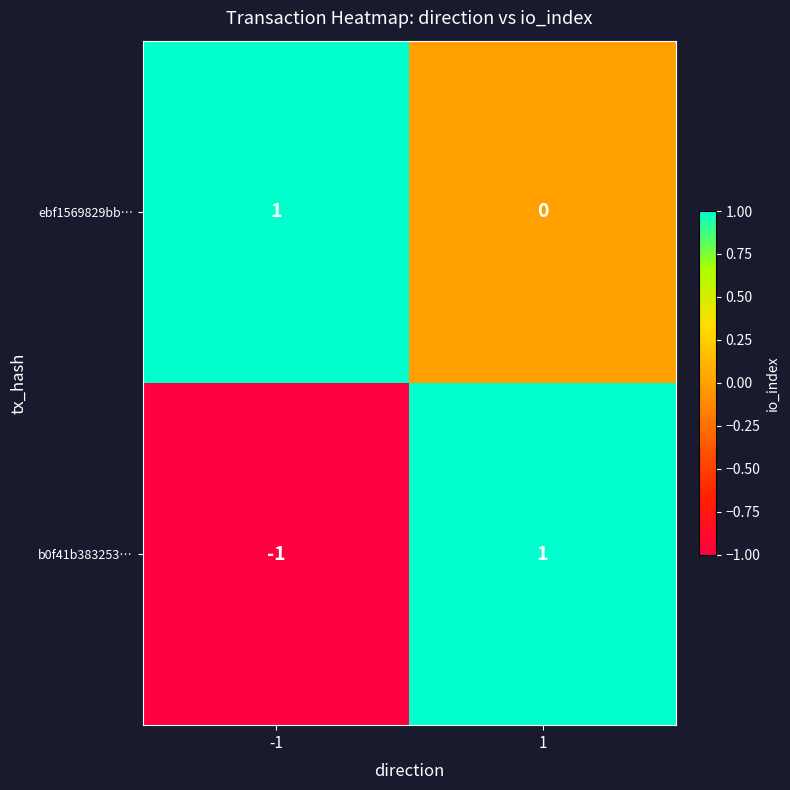

Rank the series at 1 from lowest to highest value.

ebf1569829bb…, b0f41b383253…